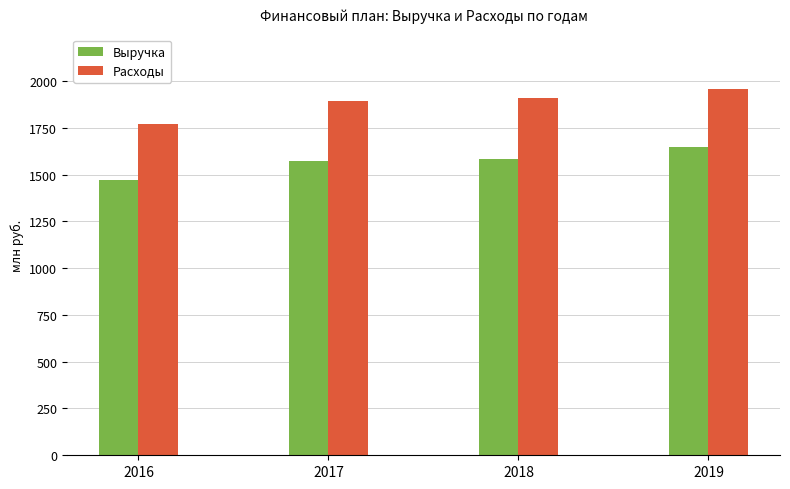

What value does the Выручка series have at 2016?

1471.4